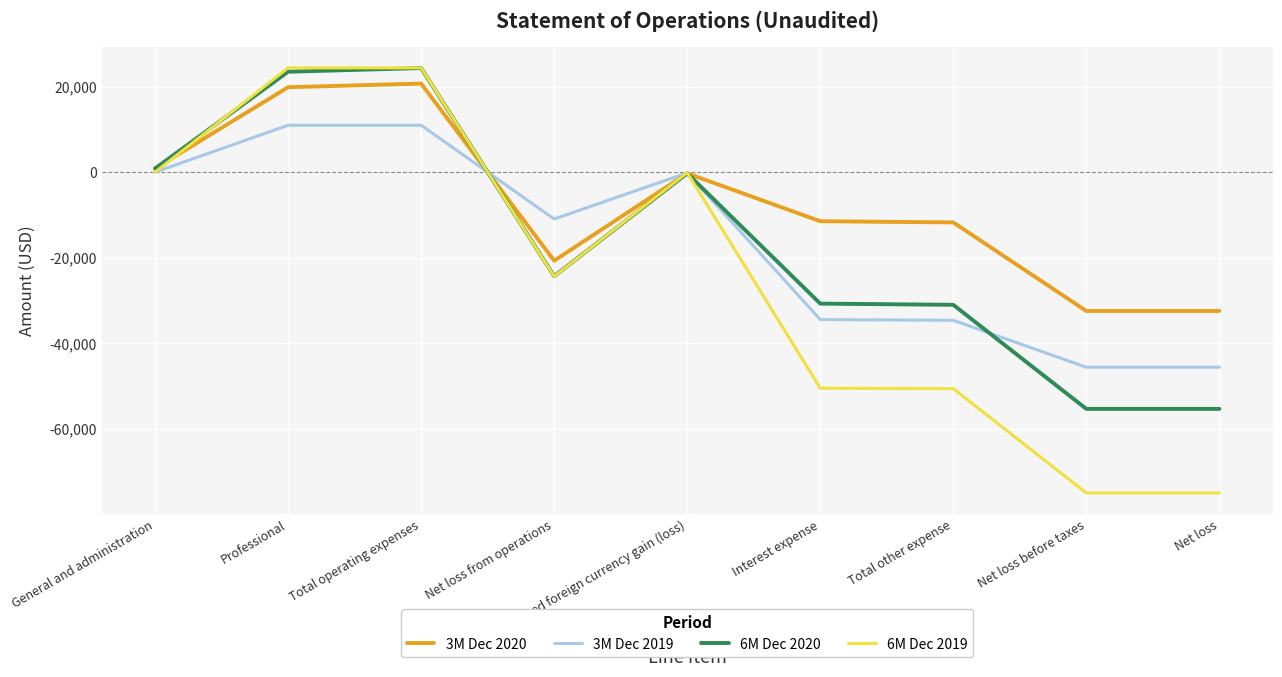

What is the spread (max minus min) of values at Net loss from operations?

13412